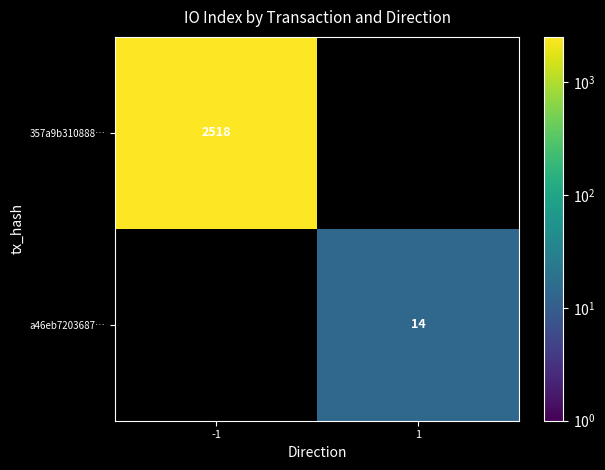

Between 1 and -1, which is larger?

-1